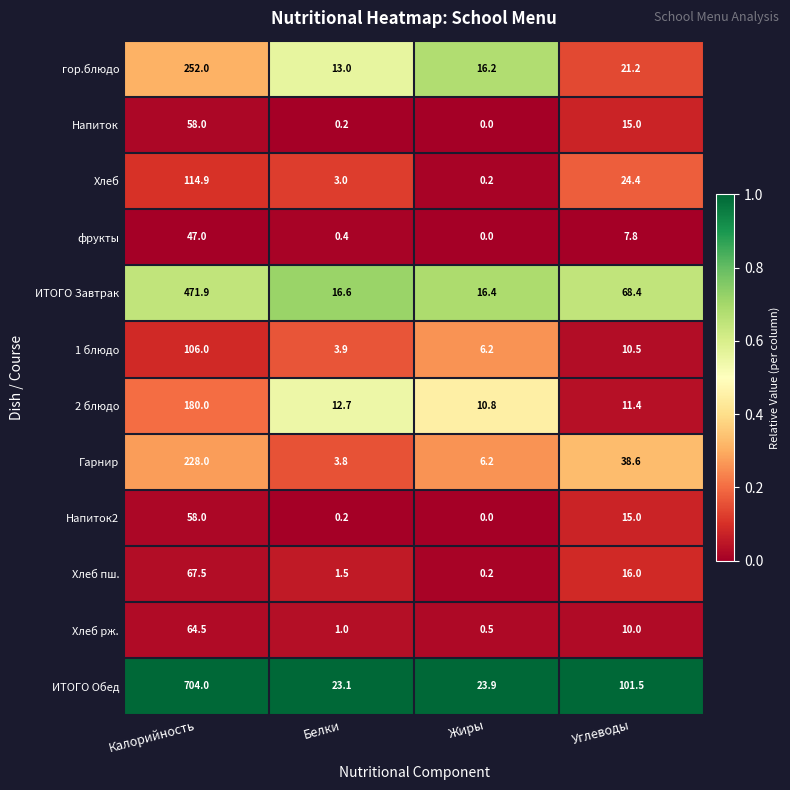

At which category is the sum across all series the highest?

Калорийность